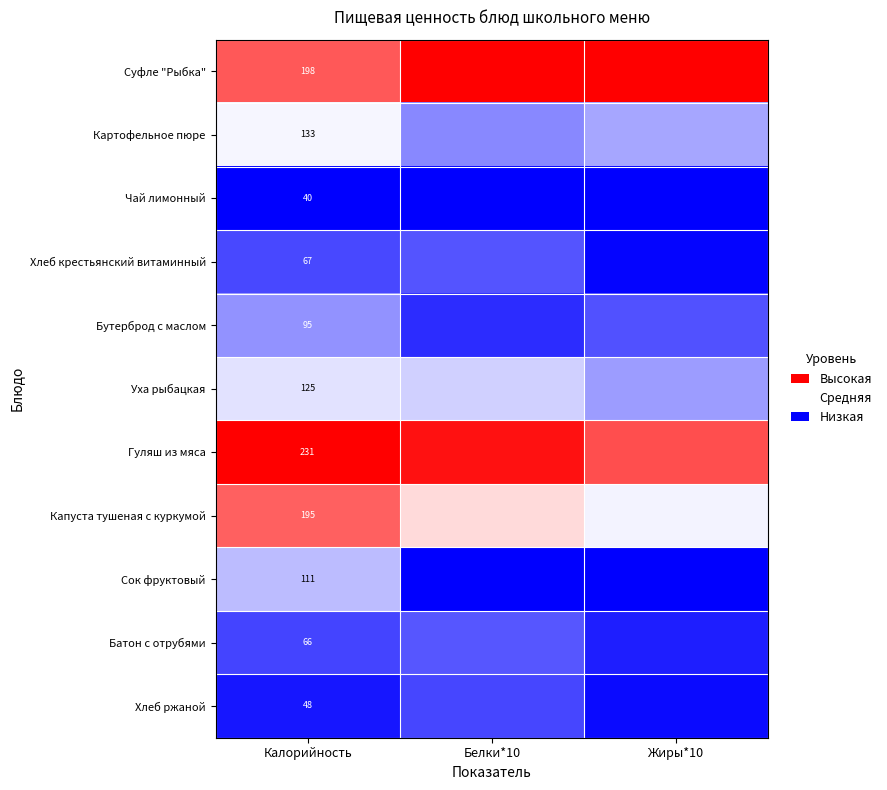

At Калорийность, list the series in order from smallest to largest.

Чай лимонный, Хлеб ржаной, Батон с отрубями, Хлеб крестьянский витаминный, Бутерброд с маслом, Сок фруктовый, Уха рыбацкая, Картофельное пюре, Капуста тушеная с куркумой, Суфле "Рыбка", Гуляш из мяса